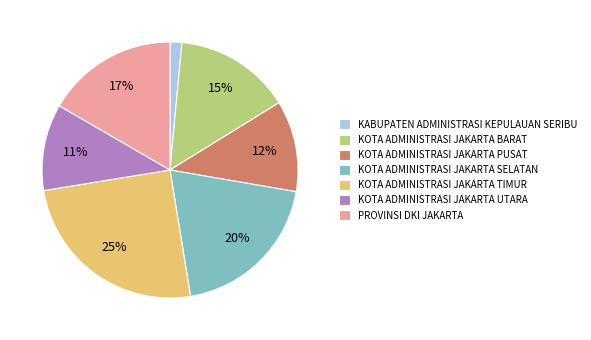

What percentage is the KOTA ADMINISTRASI JAKARTA UTARA slice, to the nearest percent?

11%